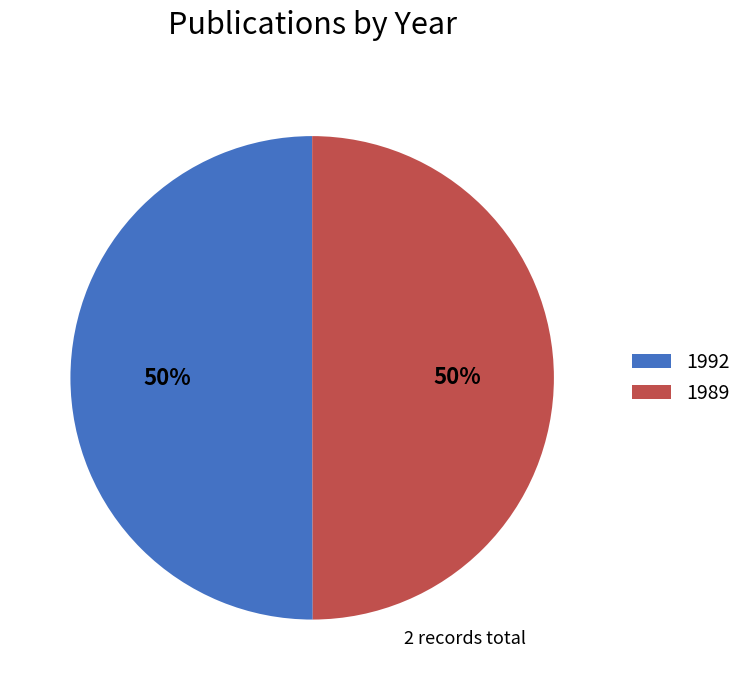

Is it true that 1989 is 62% of the pie?

False